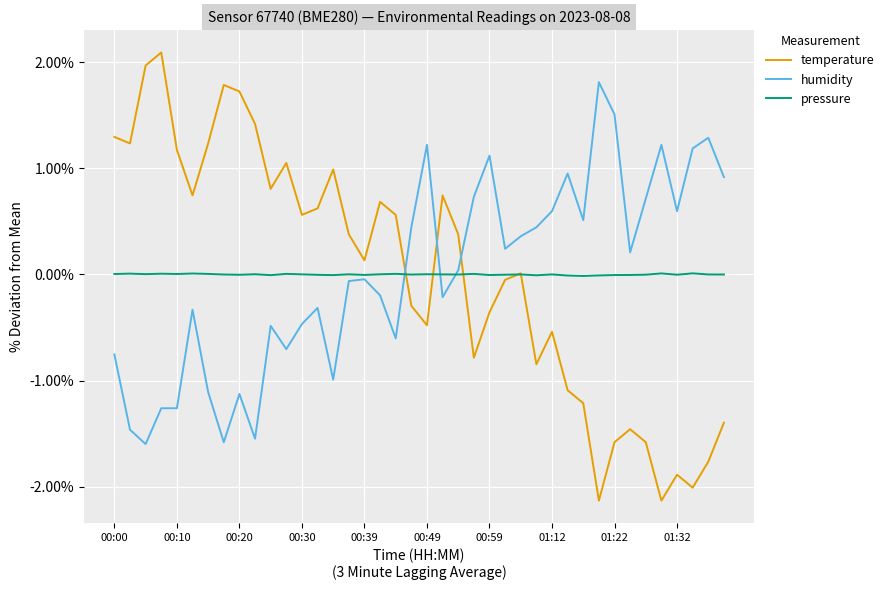

True or false: temperature and pressure intersect in this chart.

True